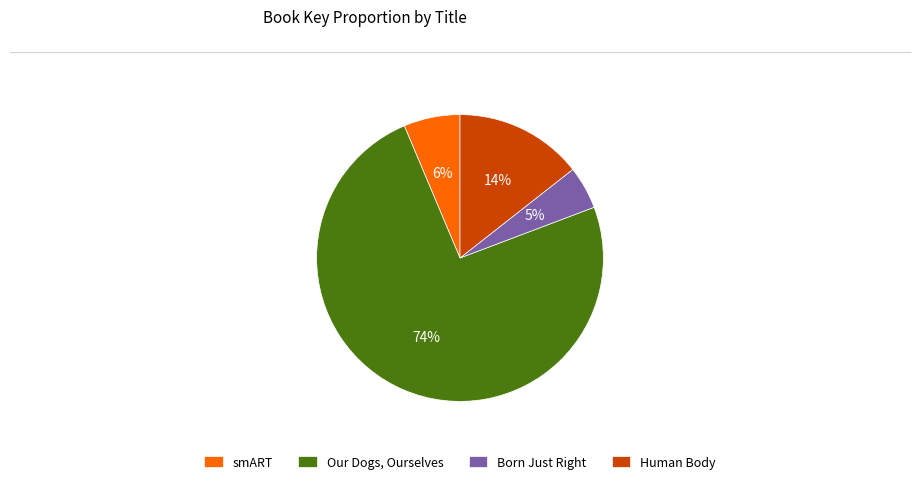

To the nearest percent, what portion does Human Body represent?

14%